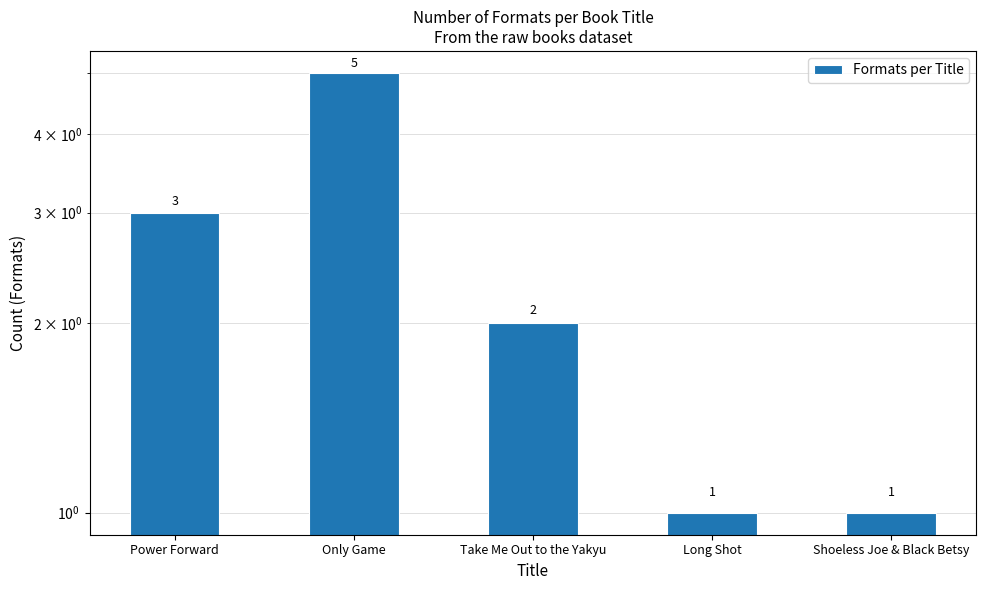

How many series are shown in this chart?

1